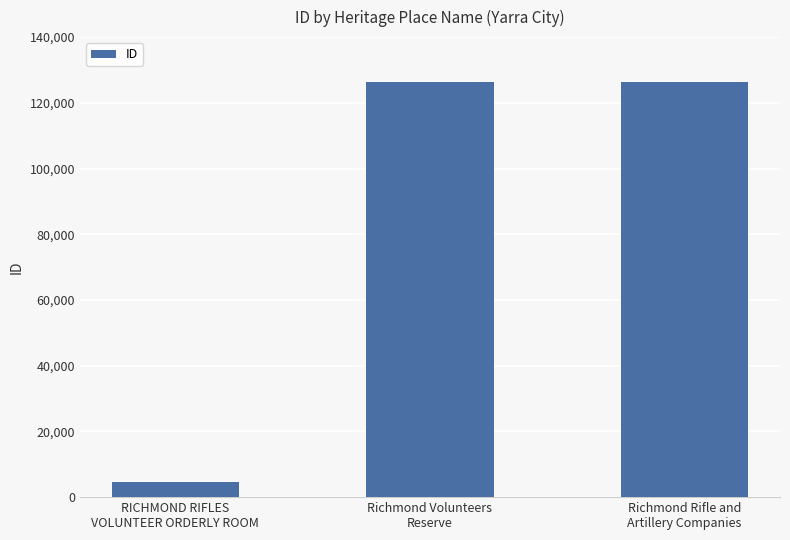

What is the sum of all values?

256974